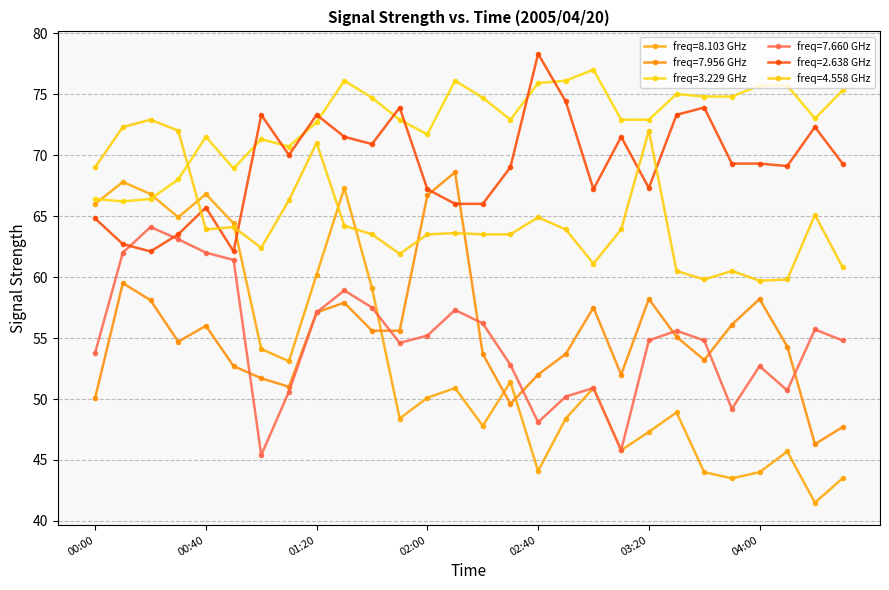

How many categories are shown in the chart?

28